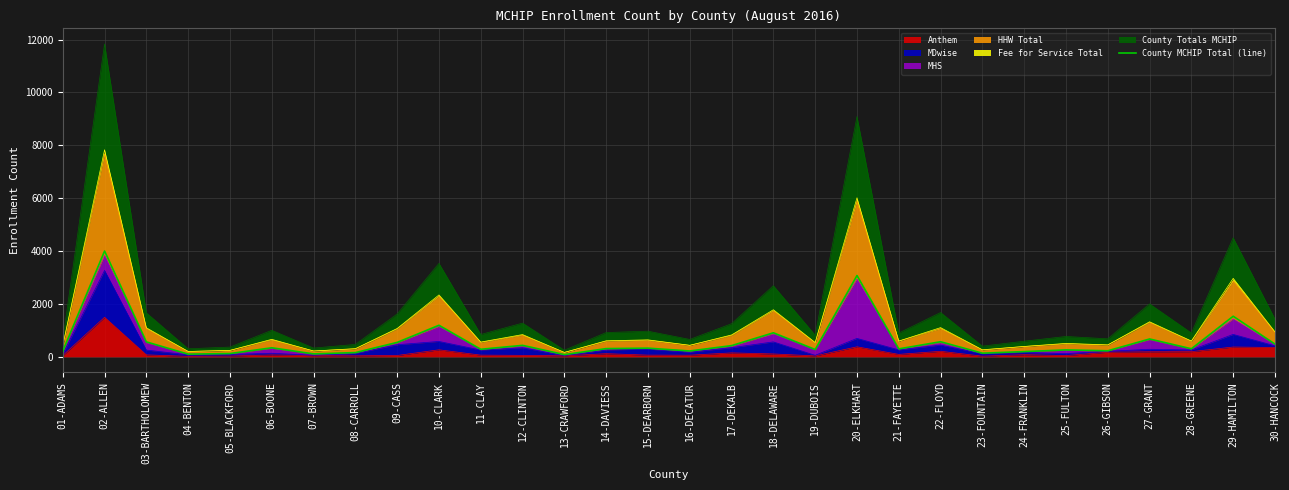

What is the minimum value shown in the chart?

84